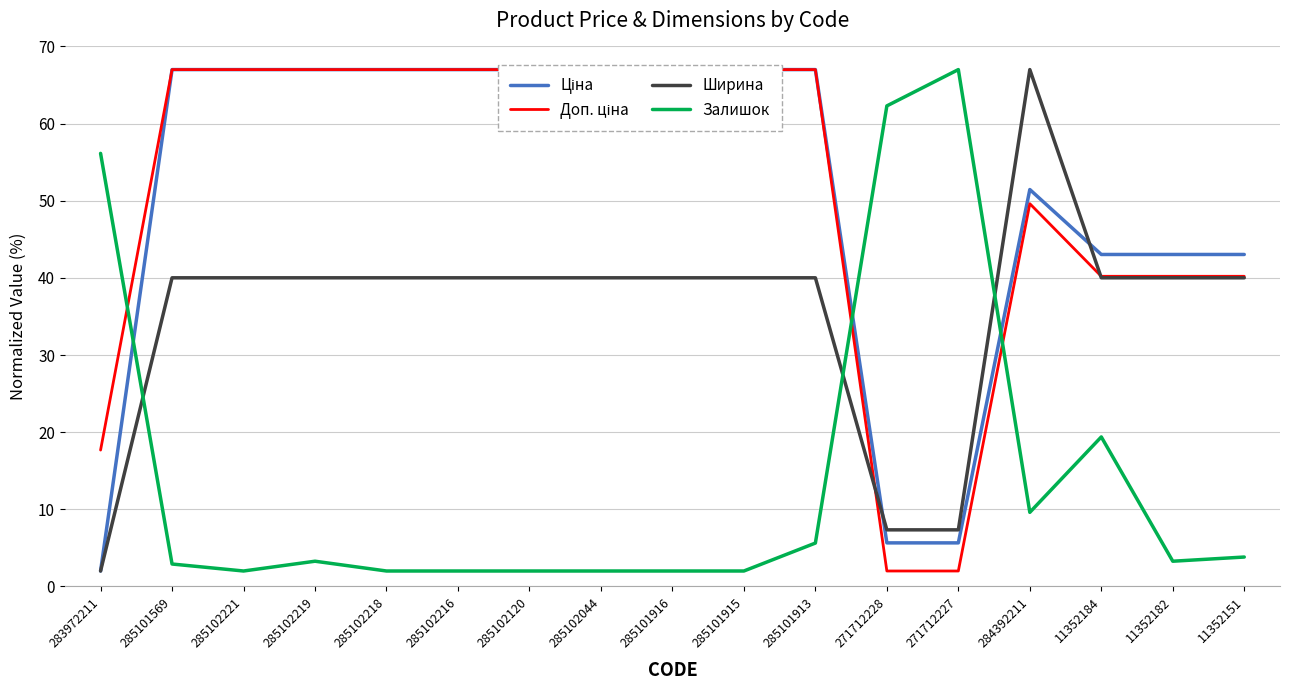

What is the total value across all series at 285102120?

176.0